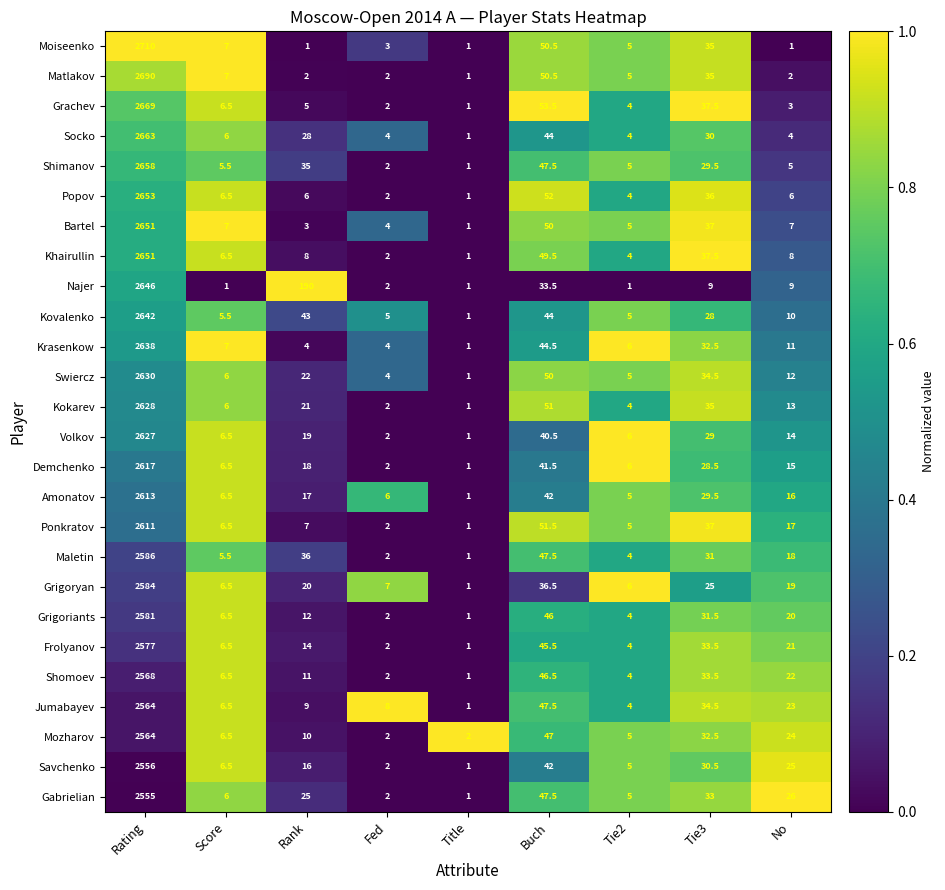

Read the Krasenkow value at Fed.

4.0